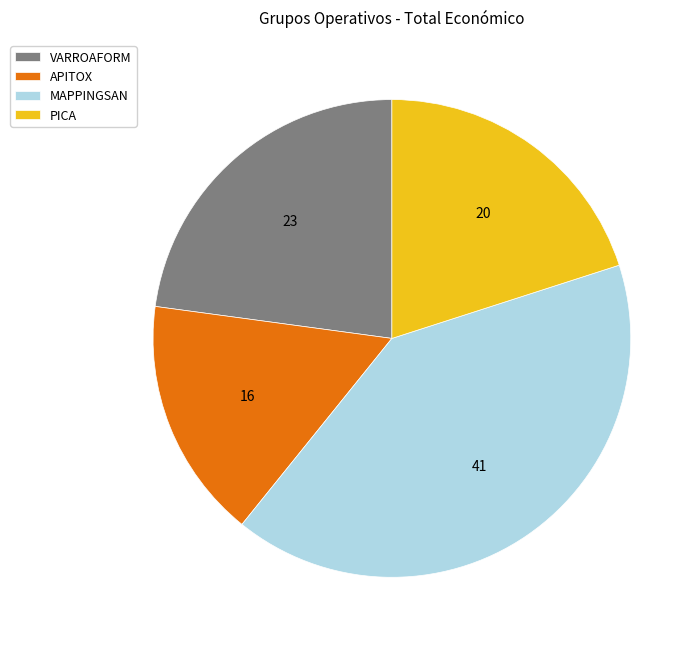

Which category has the smallest portion of the pie?

APITOX